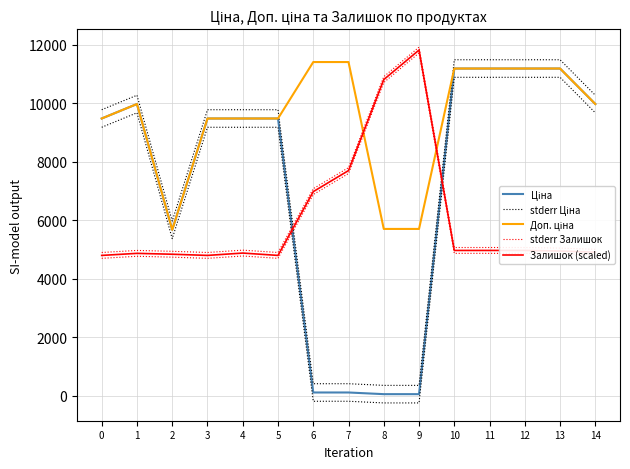

Read the Ціна value at 6.

114.1